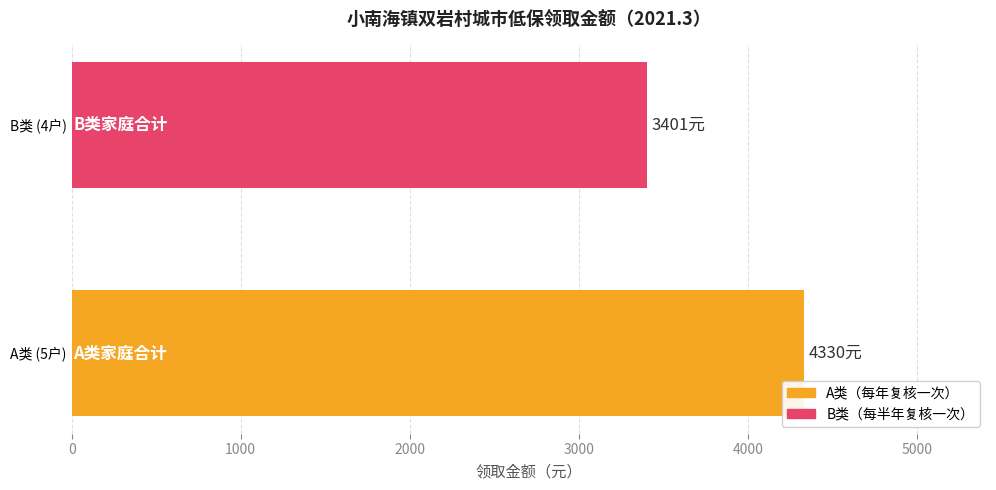

List the labels in order of value, smallest first.

B类 (4户), A类 (5户)